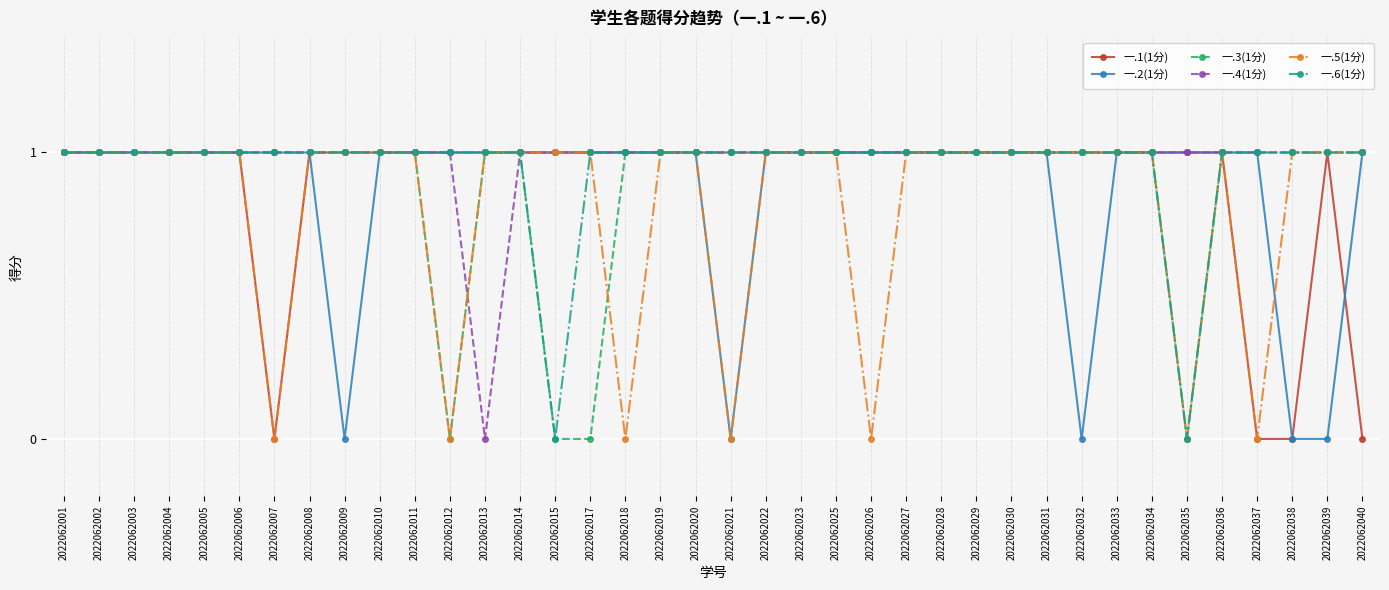

What is the average value of the 一.4(1分) series?

1